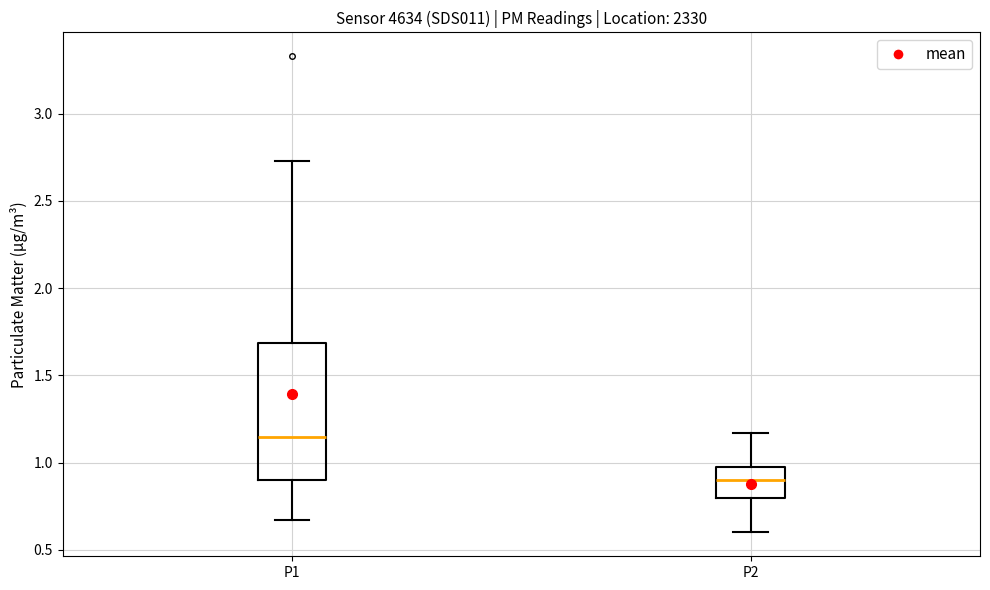

Where is the lower edge of the box for P2 on the y-axis? The values are not printed on the chart, so give them approximately, as read against the axis.

0.80